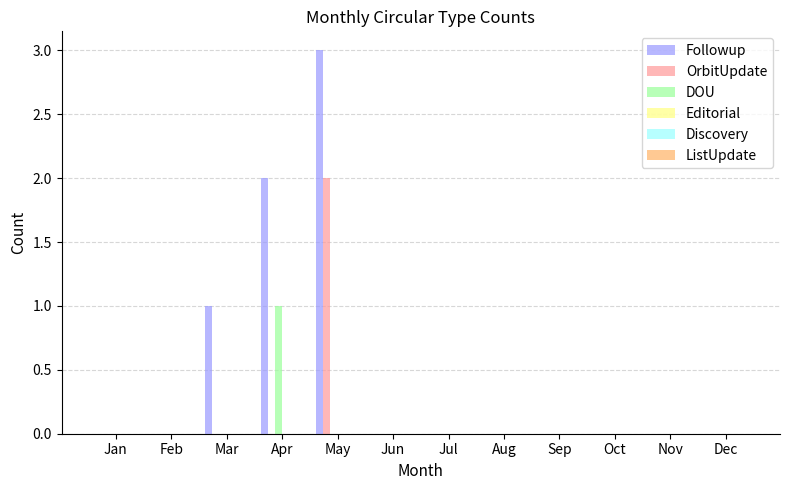

Which series has the largest total across all categories?

Followup